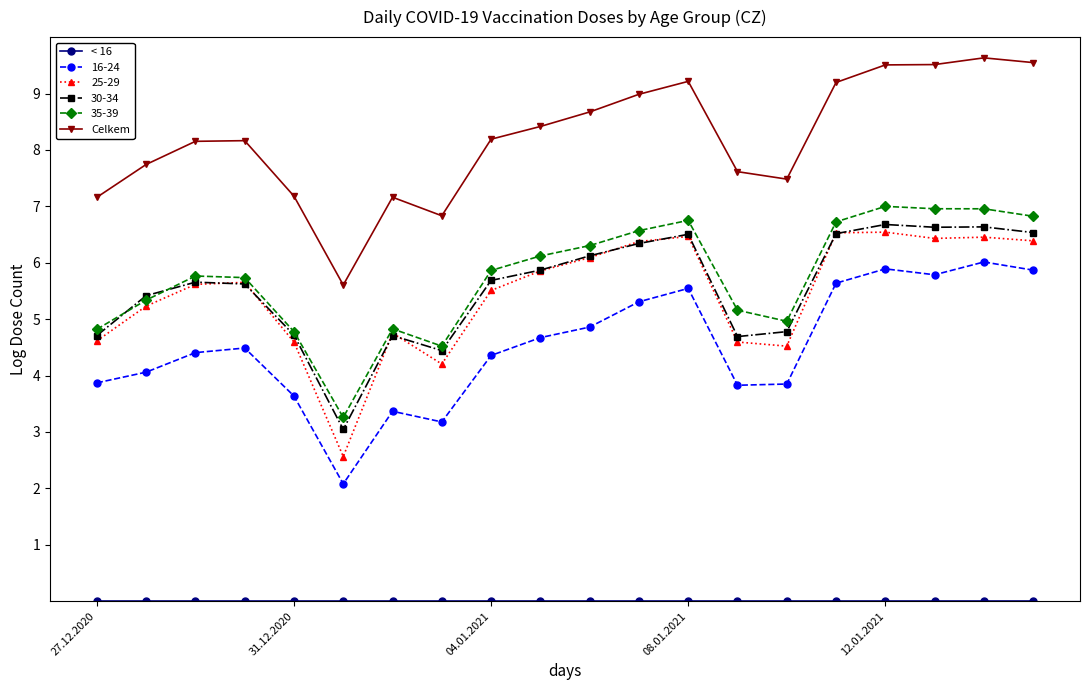

What is the value of the Celkem point at the 14th from the left?

7.6